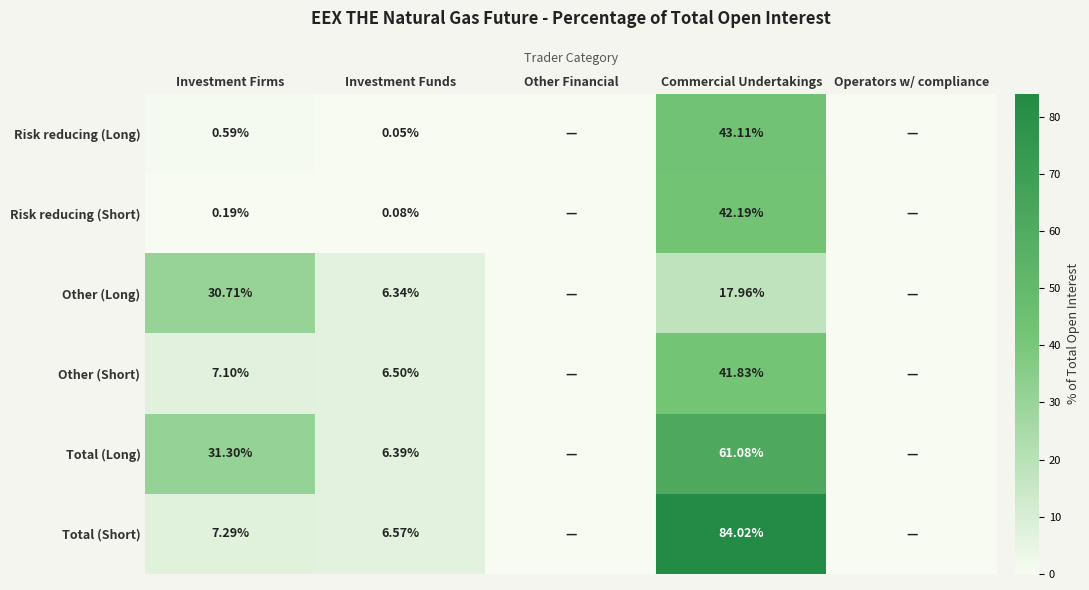

At which category is the sum across all series the highest?

Commercial Undertakings